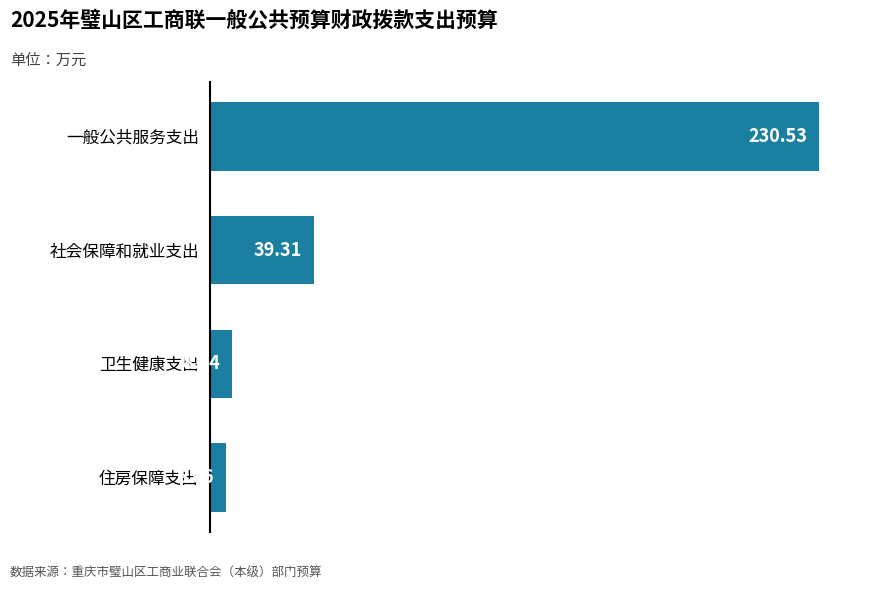

How many bars are there in total?

4